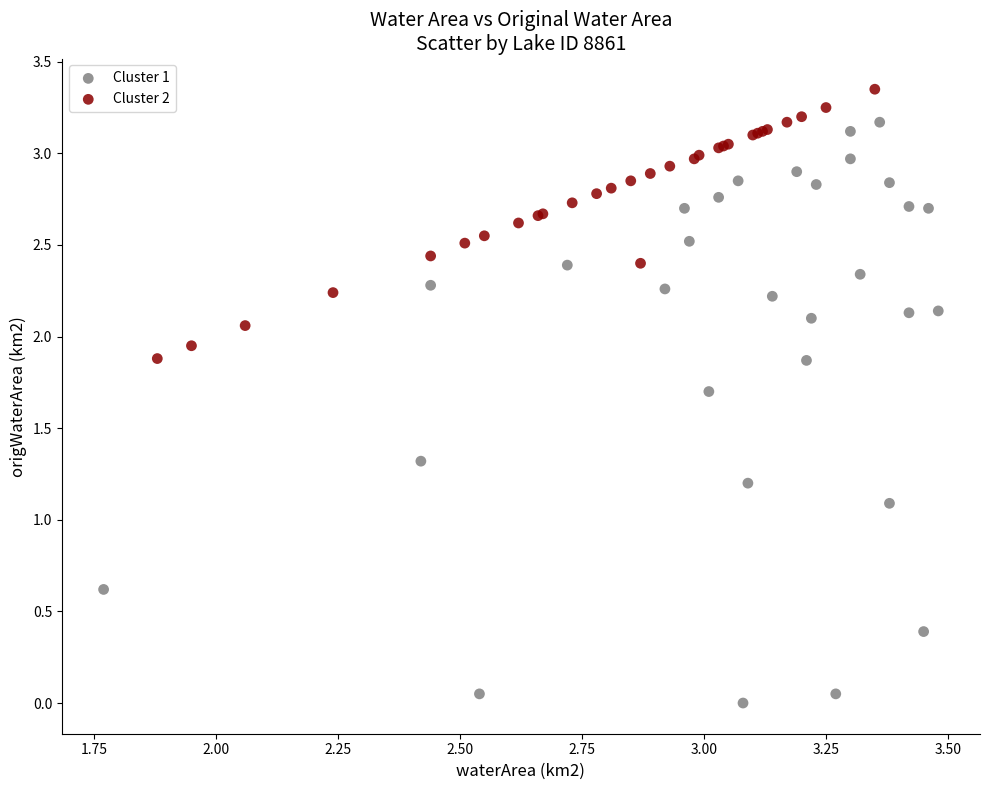

Which series reaches the minimum Y coordinate?

Cluster 1